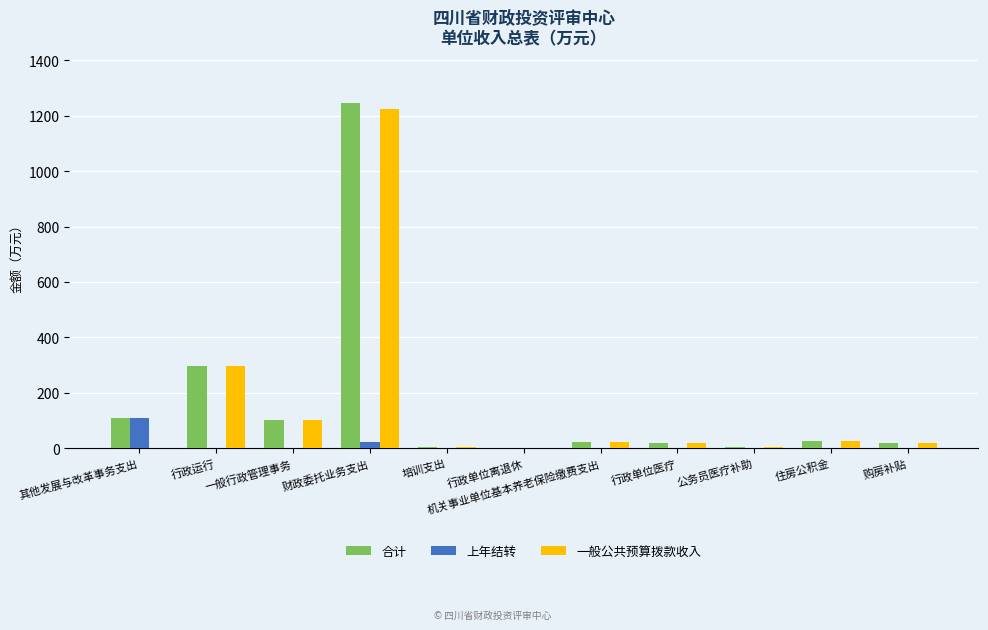

Which series has the widest spread of values?

合计